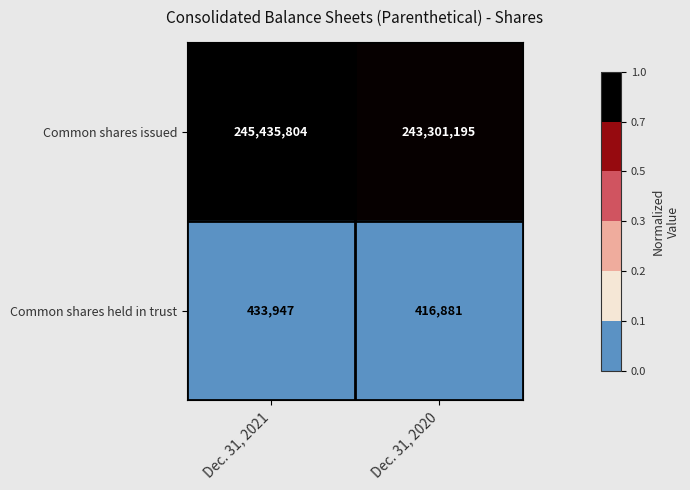

List the series in order of their peak value, highest first.

Common shares issued, Common shares held in trust